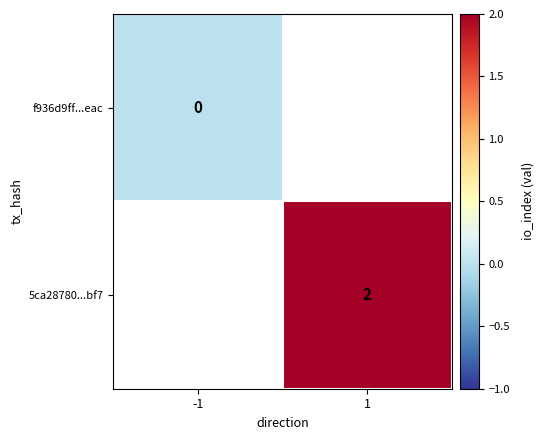

The 5ca28780...bf7 series shows 1 at 1. True or false?

False